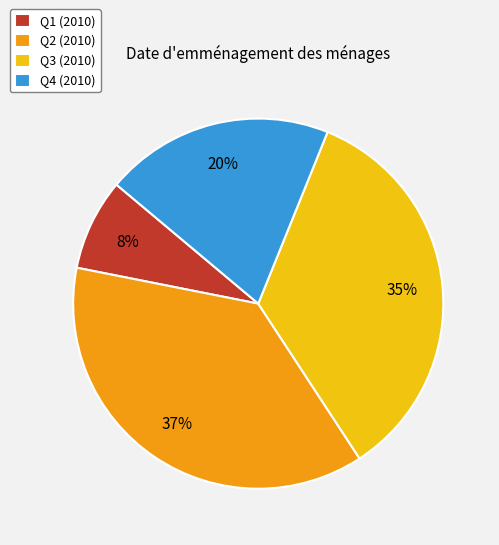

To the nearest percent, what is the combined percentage of Q4 and Q3?

55%